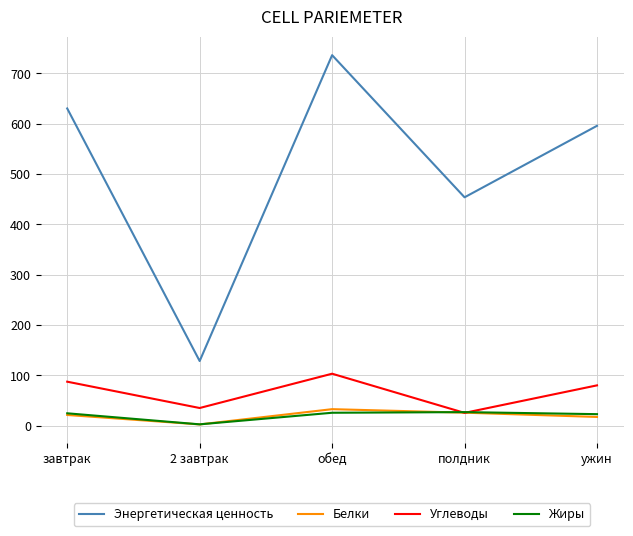

Is it true that Энергетическая ценность equals 164.5 at ужин?

False